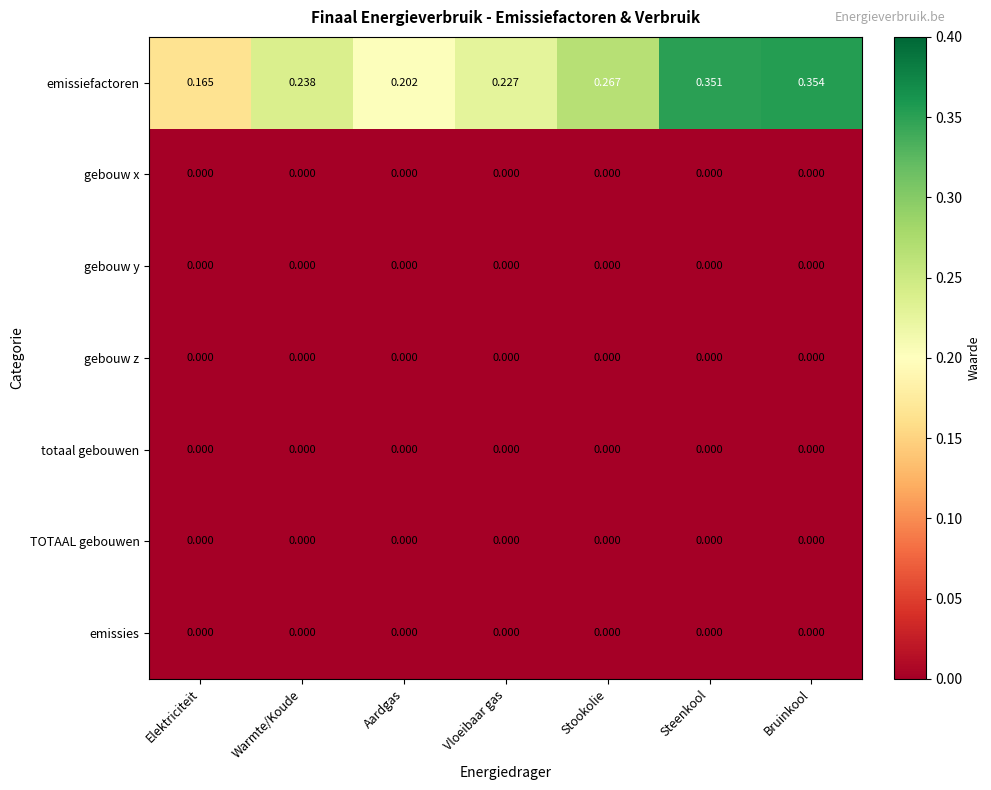

Where is emissiefactoren nearest to the value 0?

Elektriciteit